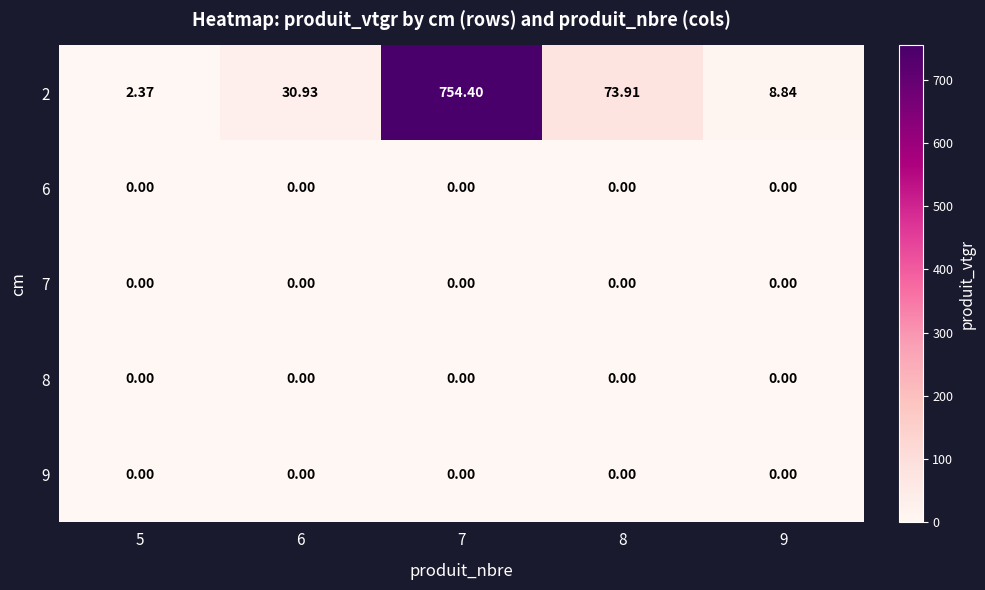

Count the number of categories in the chart.

5